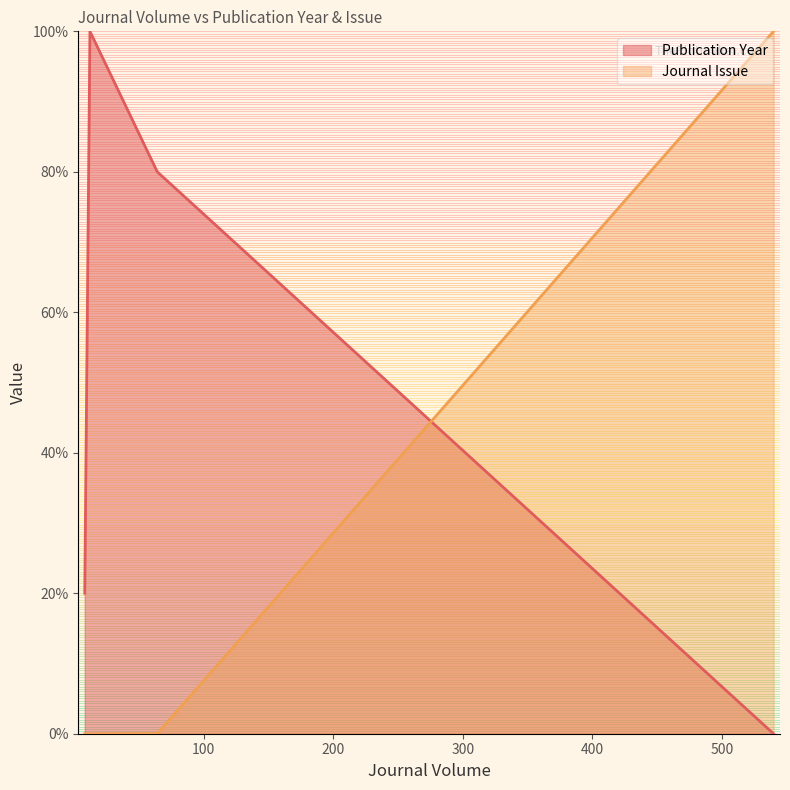

True or false: there are more than 2 points higher than both neighbors.

False